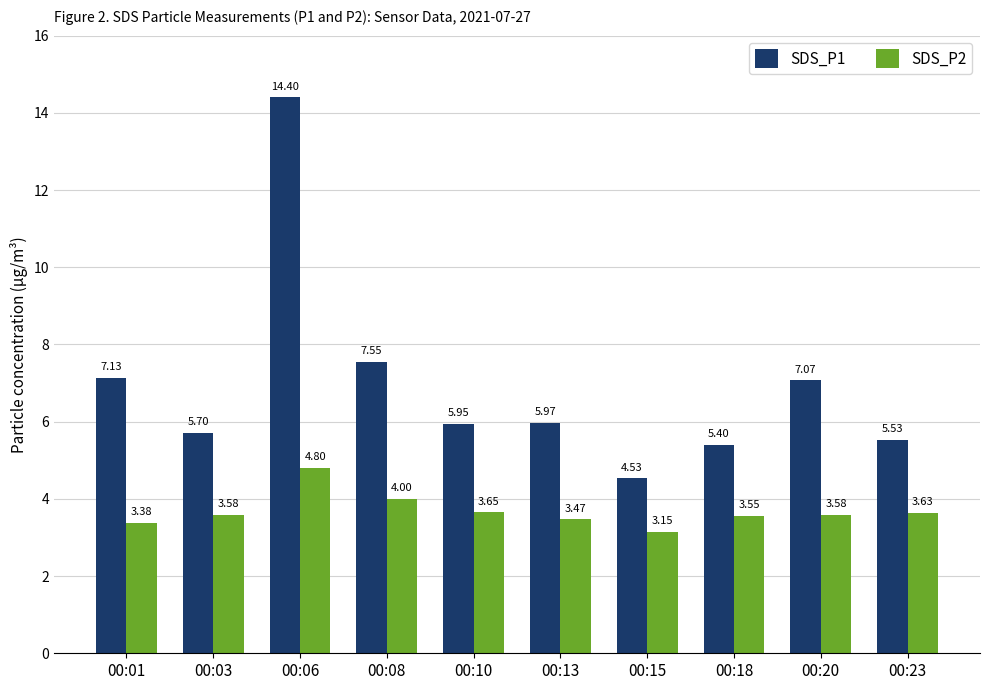

Which series has the widest spread of values?

SDS_P1